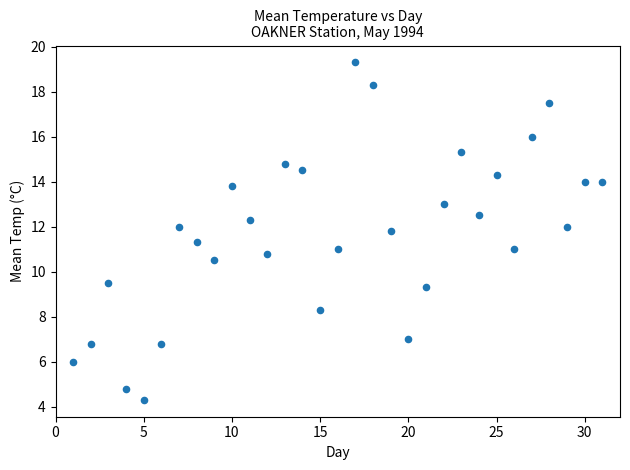

What is the range of X values (max minus min)?

30.0